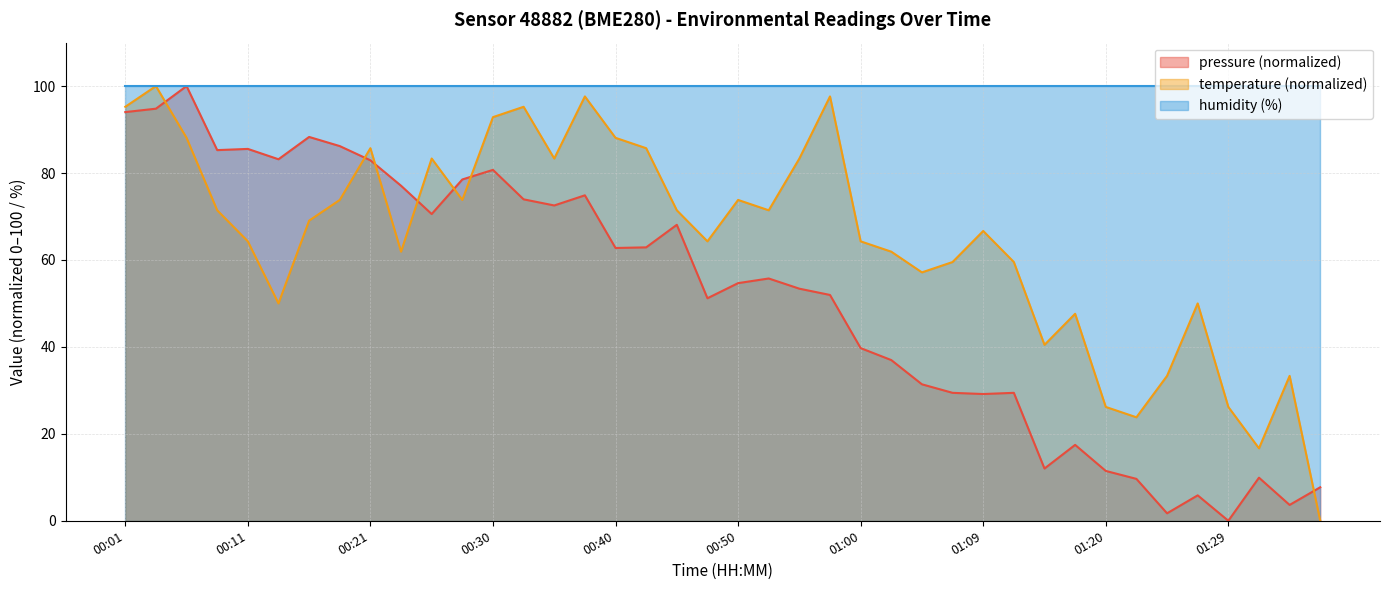

At which label does temperature reach its peak?

00:04